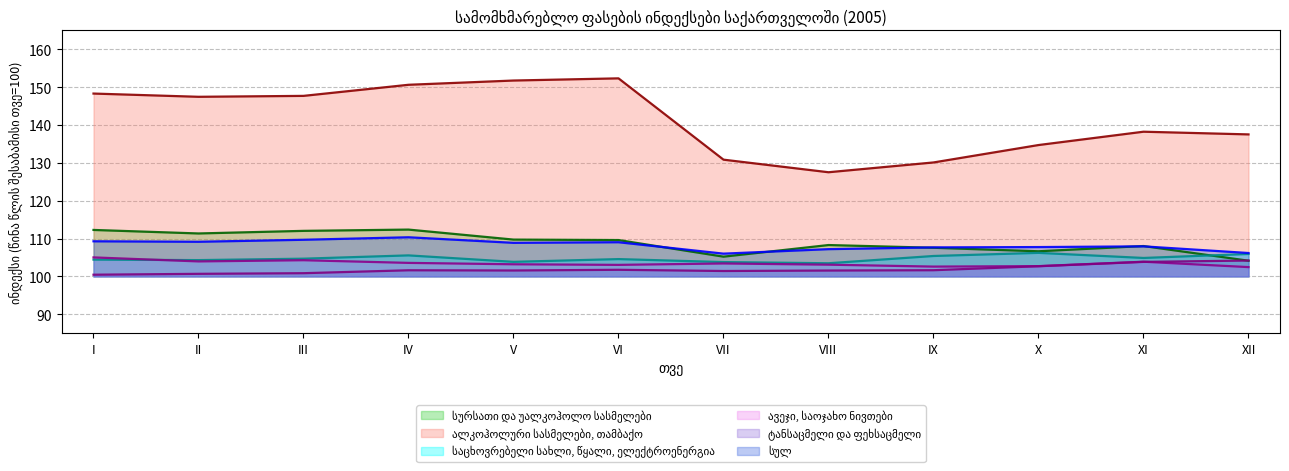

How many data points does each series have?

12